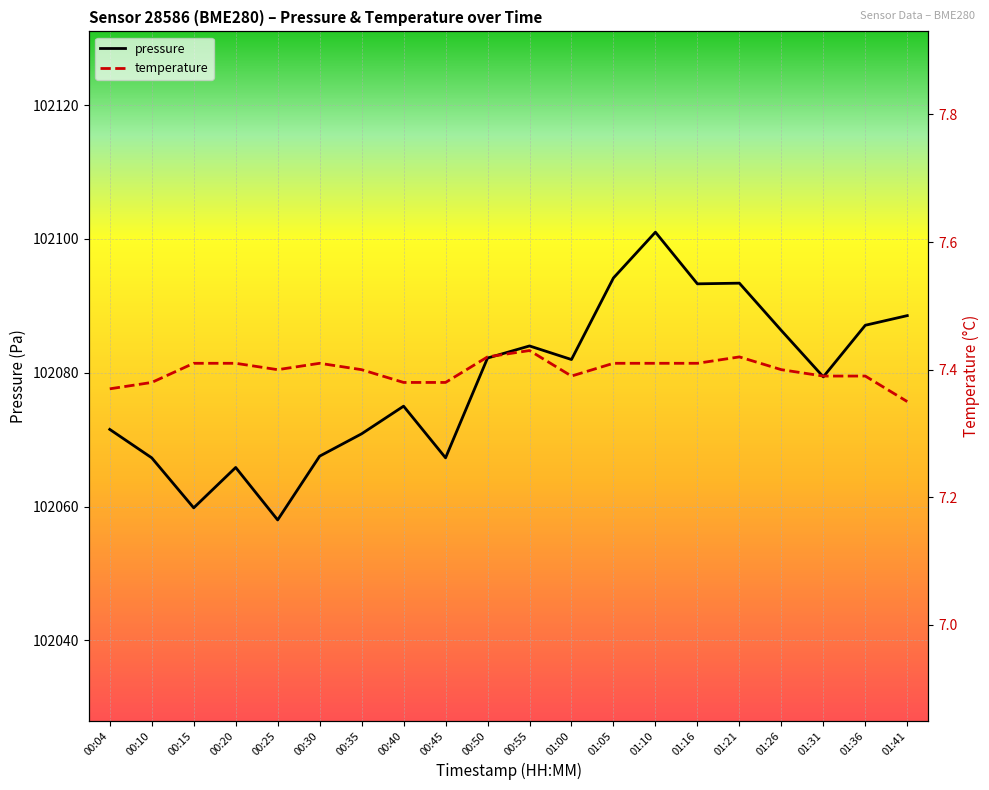

What is the sum of all temperature values?

148.0